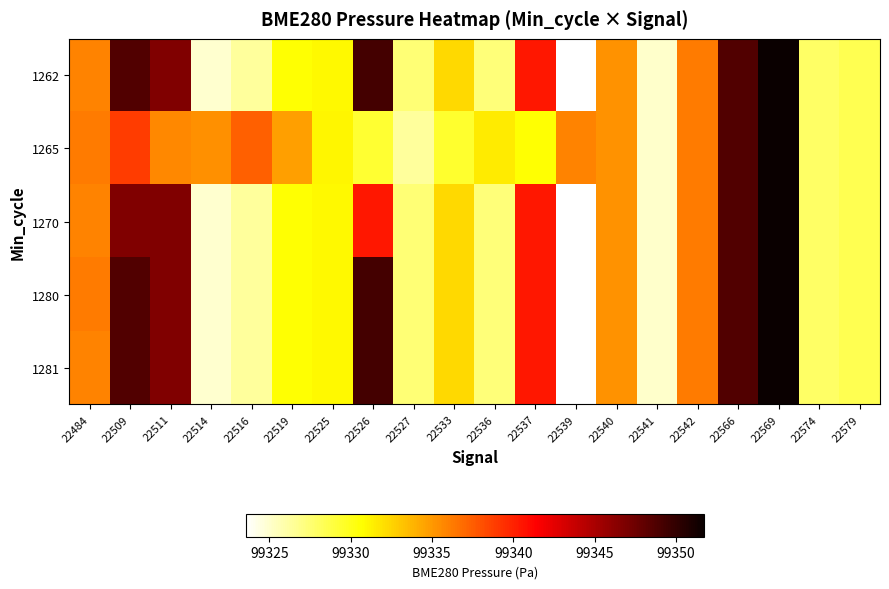

Reading left to right, what are all the values shown in this chart?

1262: 22484=99336.0	22509=99348.7	22511=99346.6	22514=99324.9	22516=99326.3	22519=99330.6	22525=99331.0	22526=99349.2	22527=99327.4	22533=99332.2	22536=99327.4	22537=99340.4	22539=99323.5	22540=99335.3	22541=99325.1	22542=99336.2	22566=99348.7	22569=99351.7	22574=99327.9	22579=99328.4
1265: 22484=99336.2	22509=99338.9	22511=99335.7	22514=99335.3	22516=99337.4	22519=99334.7	22525=99331.0	22526=99329.3	22527=99326.3	22533=99329.4	22536=99331.5	22537=99330.6	22539=99336.0	22540=99335.3	22541=99325.1	22542=99336.2	22566=99348.7	22569=99351.7	22574=99327.9	22579=99328.4
1270: 22484=99336.0	22509=99346.6	22511=99346.6	22514=99324.9	22516=99326.3	22519=99330.6	22525=99331.0	22526=99340.4	22527=99327.4	22533=99332.2	22536=99327.4	22537=99340.4	22539=99323.5	22540=99335.3	22541=99325.1	22542=99336.2	22566=99348.7	22569=99351.7	22574=99327.9	22579=99328.4
1280: 22484=99336.2	22509=99348.7	22511=99346.6	22514=99324.9	22516=99326.3	22519=99330.6	22525=99331.0	22526=99349.2	22527=99327.4	22533=99332.2	22536=99327.4	22537=99340.4	22539=99323.5	22540=99335.3	22541=99325.1	22542=99336.2	22566=99348.7	22569=99351.7	22574=99327.9	22579=99328.4
1281: 22484=99336.0	22509=99348.7	22511=99346.6	22514=99324.9	22516=99326.3	22519=99330.6	22525=99331.0	22526=99349.2	22527=99327.4	22533=99332.2	22536=99327.4	22537=99340.4	22539=99323.5	22540=99335.3	22541=99325.1	22542=99336.2	22566=99348.7	22569=99351.7	22574=99327.9	22579=99328.4